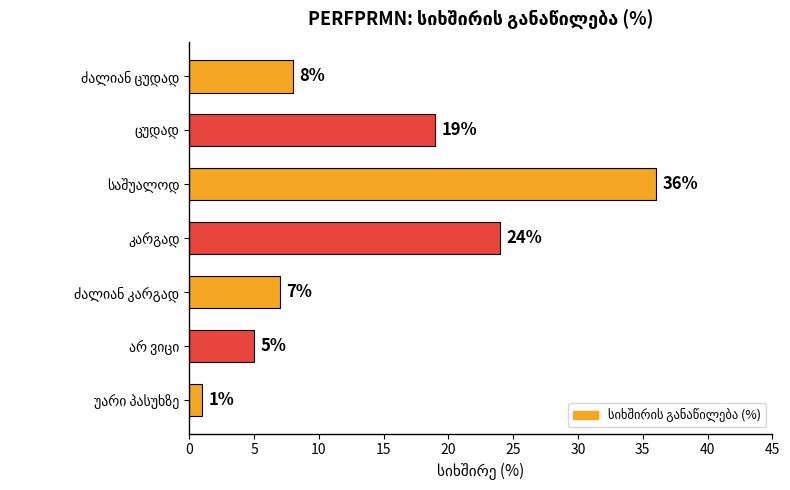

What is the difference between the maximum and minimum values?

35